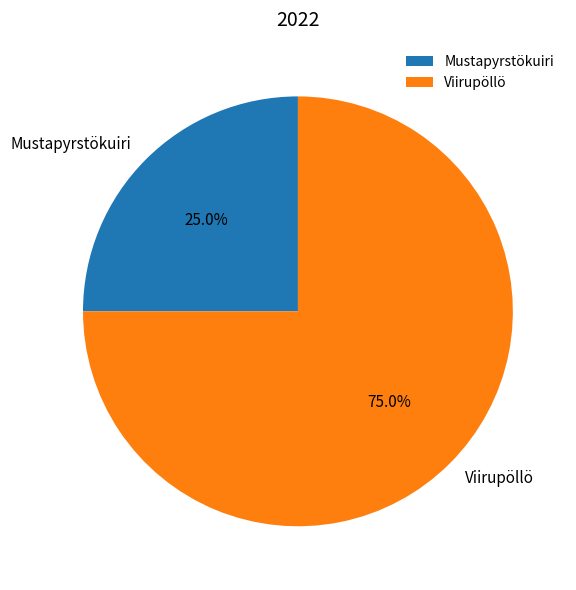

How many slices are in this pie chart?

2